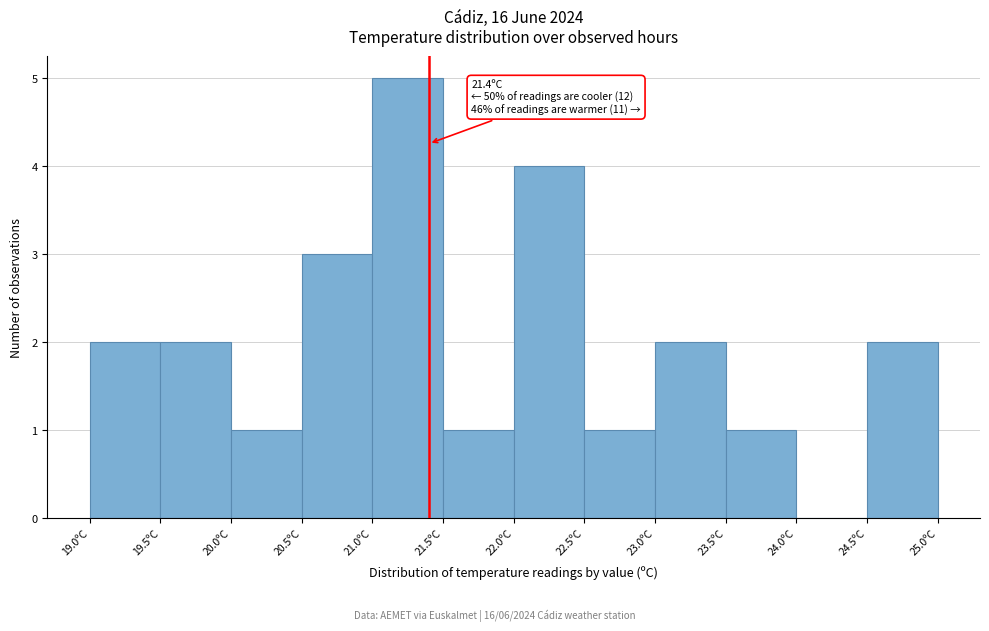

Which range on the x-axis has the tallest bar?

21.0 to 21.5